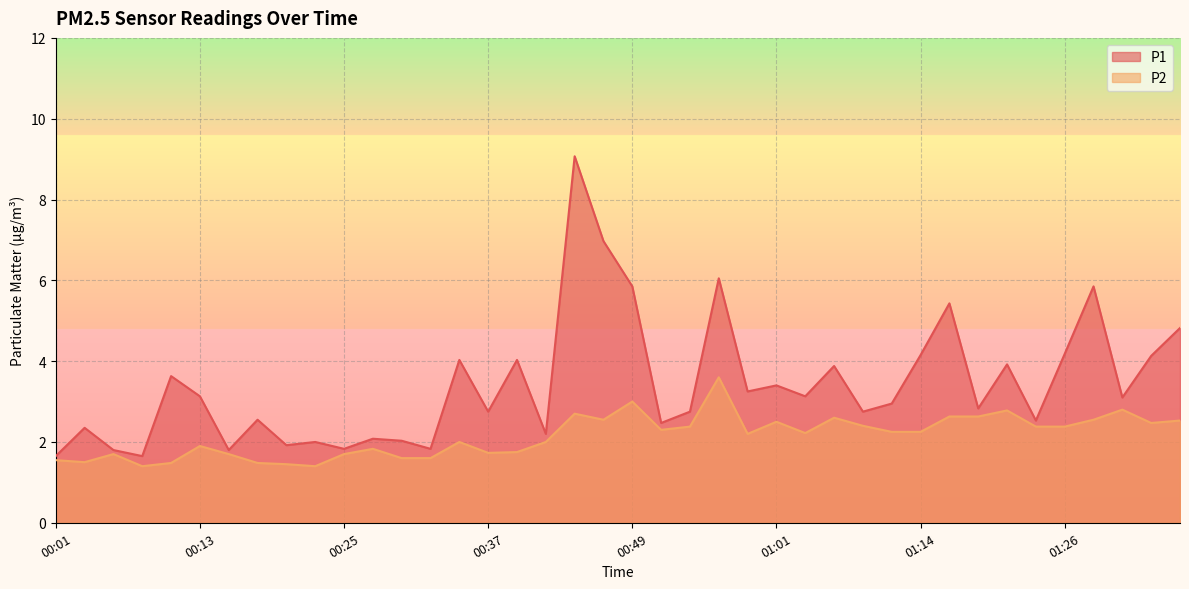

List the series in order of their peak value, lowest first.

P2, P1